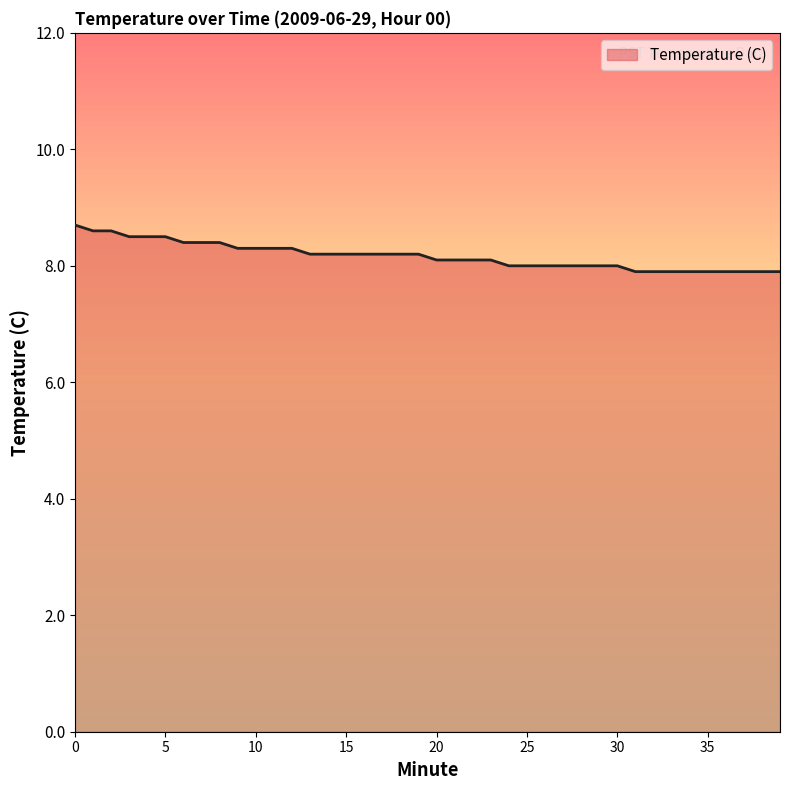

What is the minimum value shown in the chart?

7.9